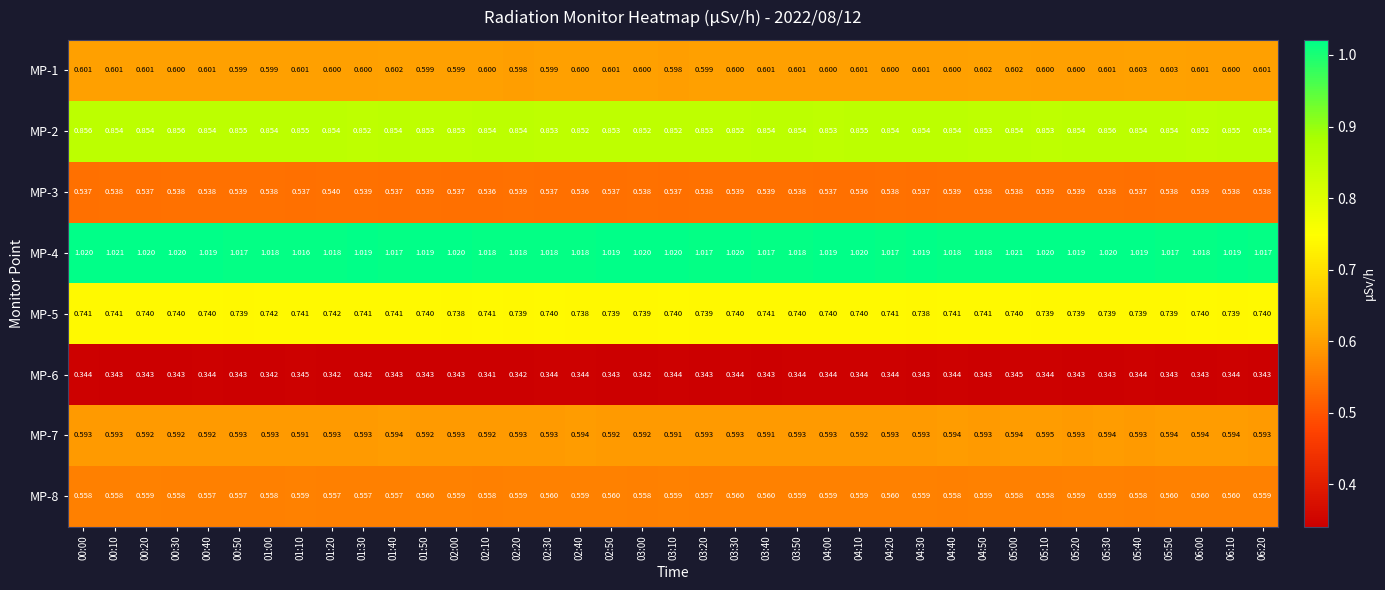

Is the value of MP-2 at 01:30 greater than the value of MP-4 at 02:50?

No